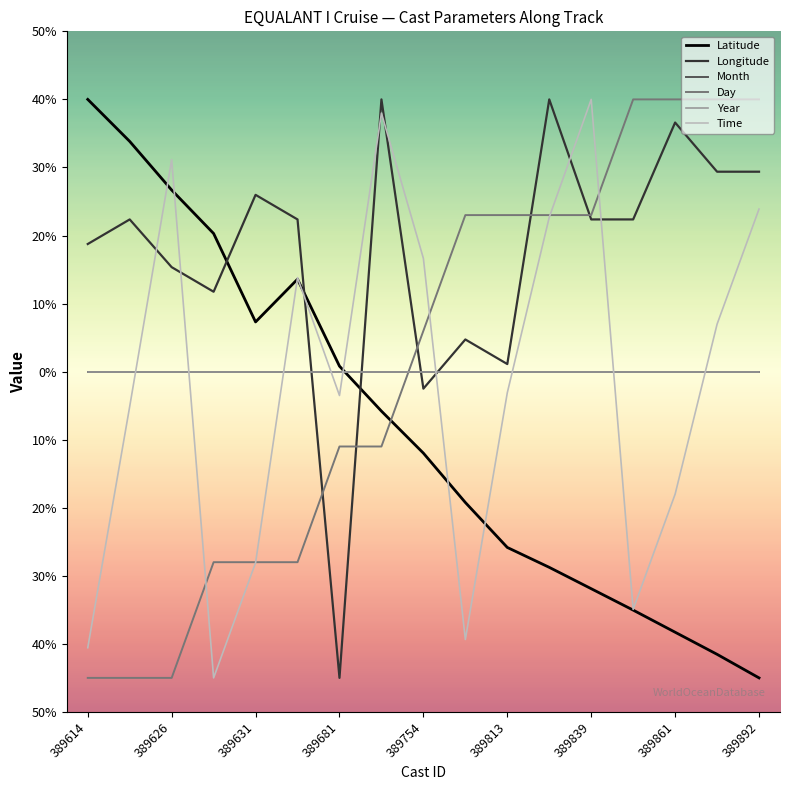

Is this an area chart (filled region under the line)?

No